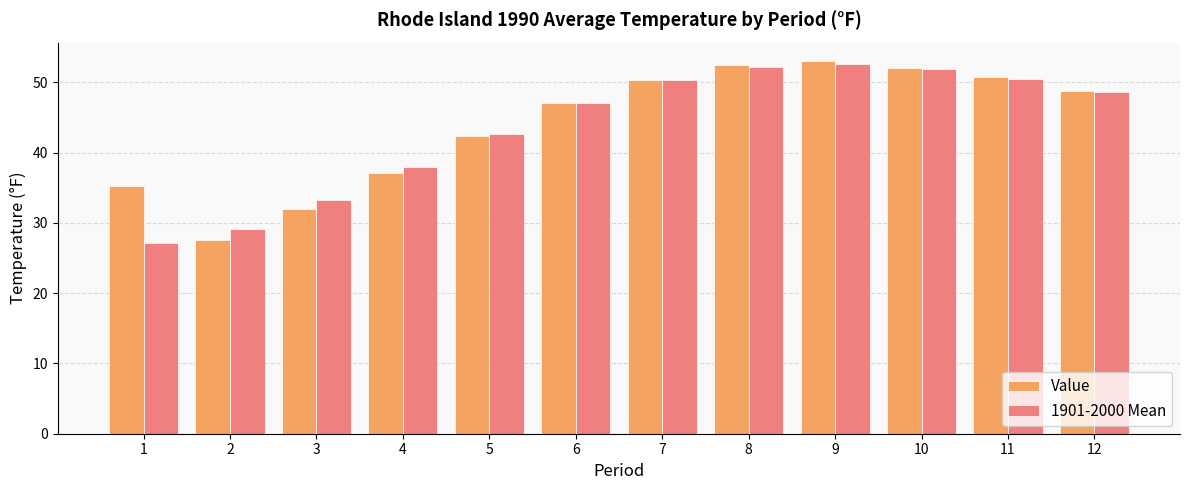

Is the value of Value at 12 greater than the value of 1901-2000 Mean at 9?

No